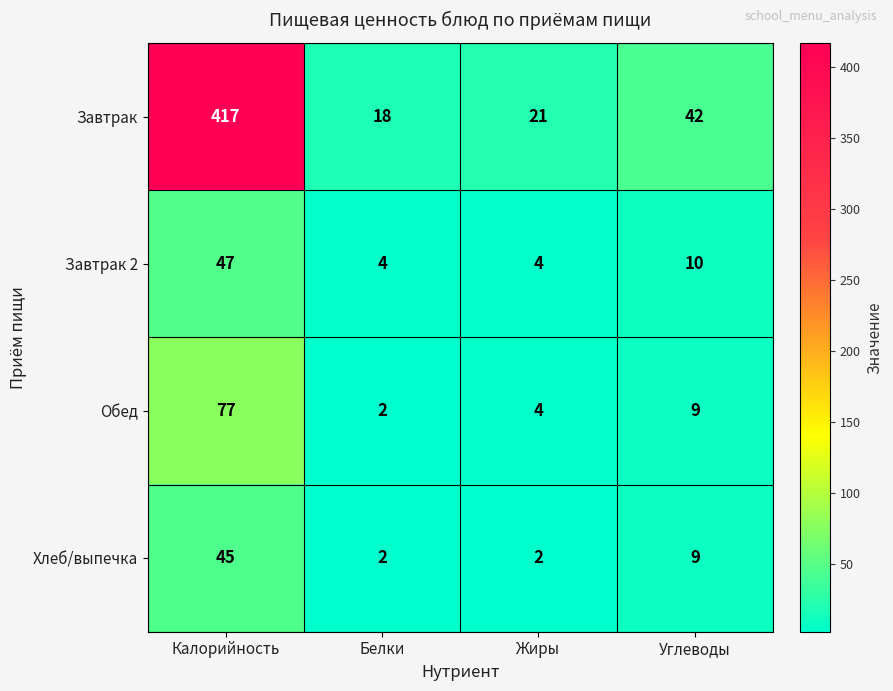

What is the difference between the maximum and second lowest values in the Завтрак series?

396